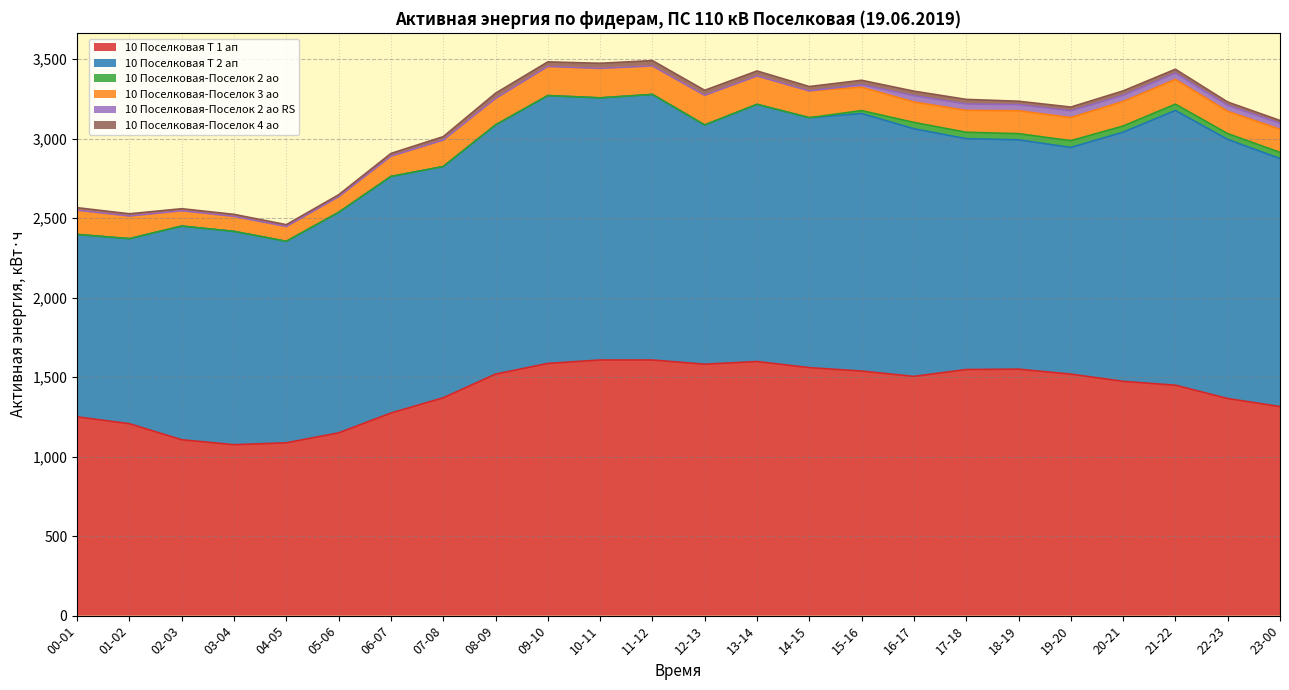

How many lines are shown in the chart?

6